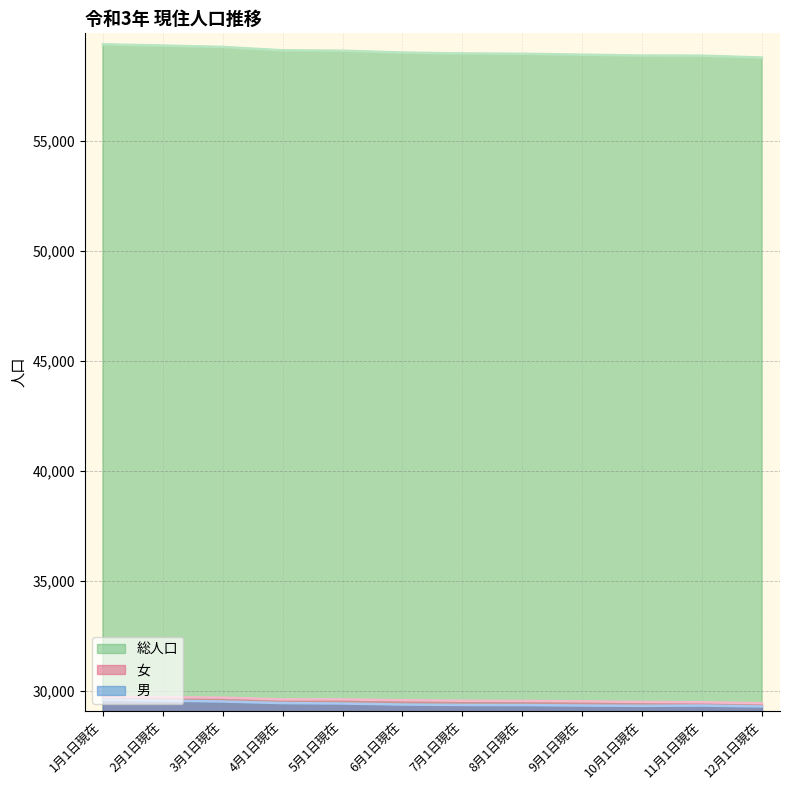

What is the greatest value displayed?

59367